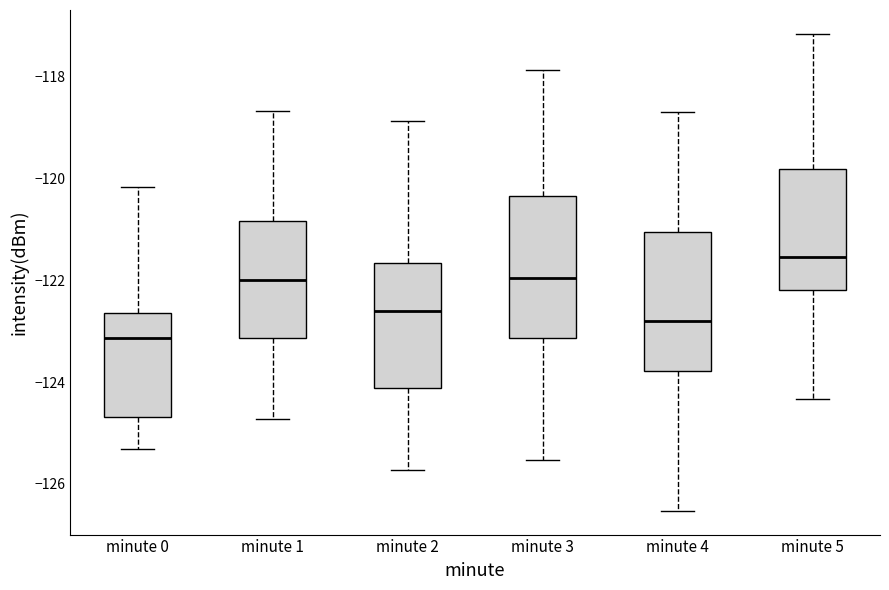

Which box's median line is the highest?

minute 5